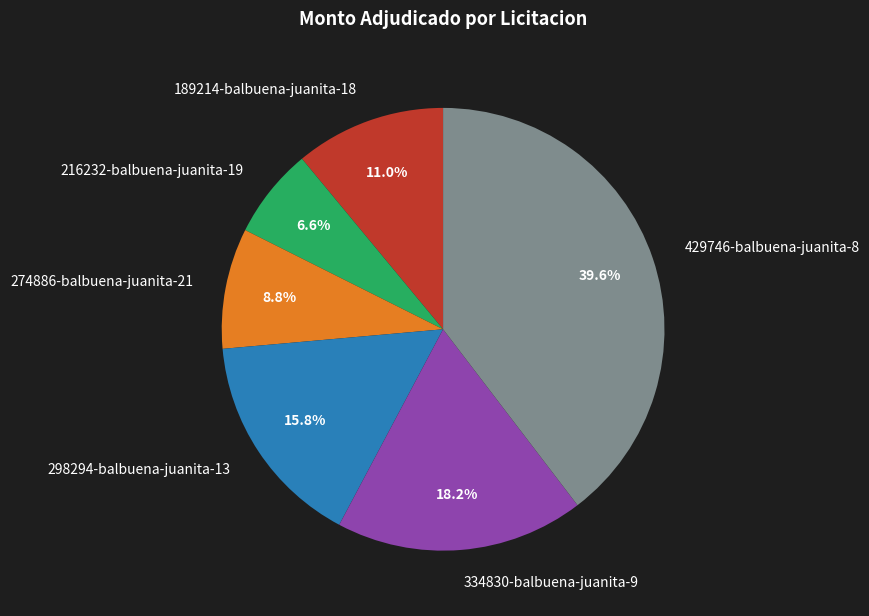

Is it true that 189214-balbuena-juanita-18 is 1% of the pie?

False